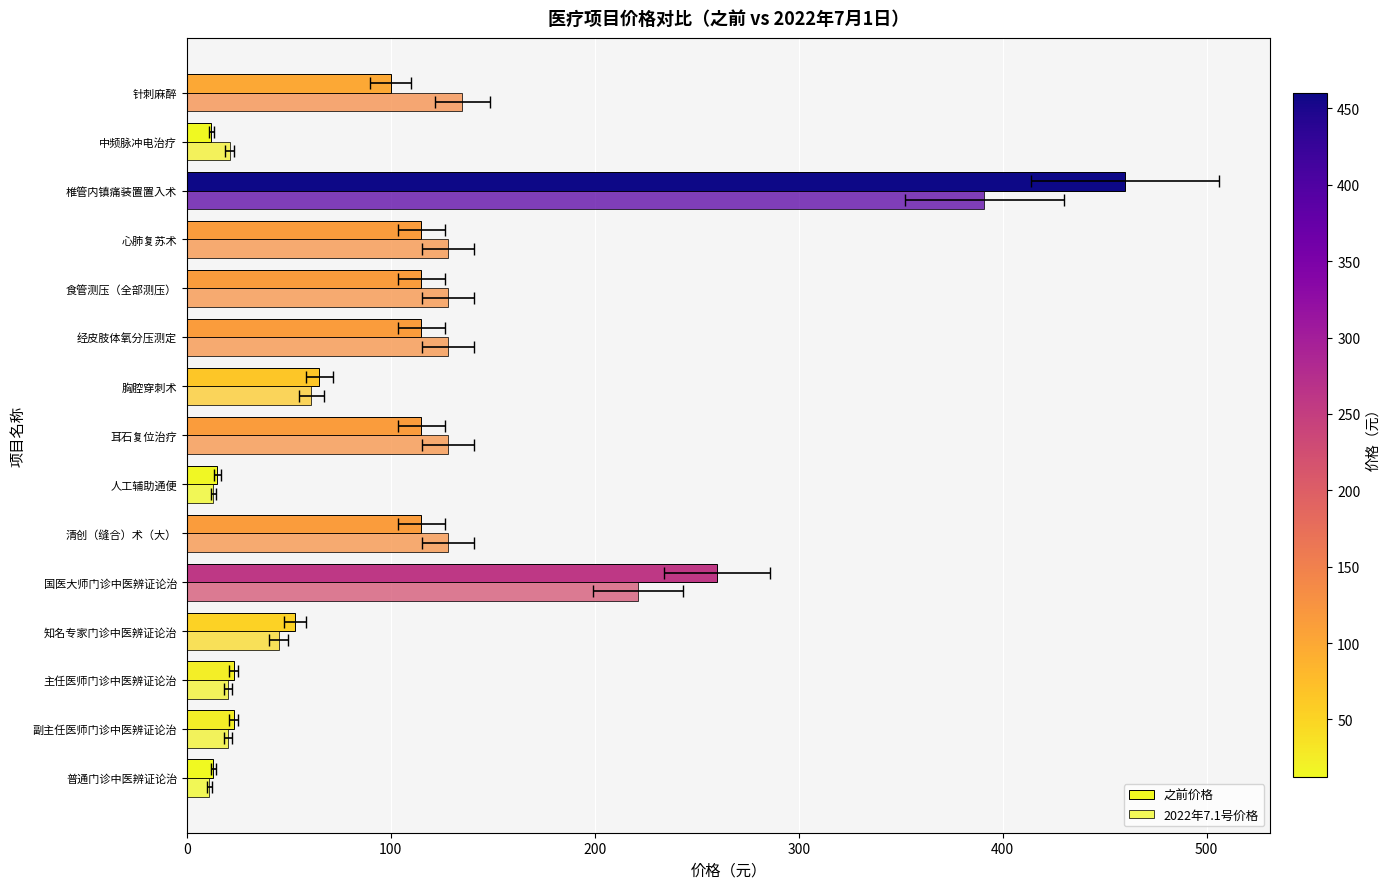

How many groups of bars are there?

15